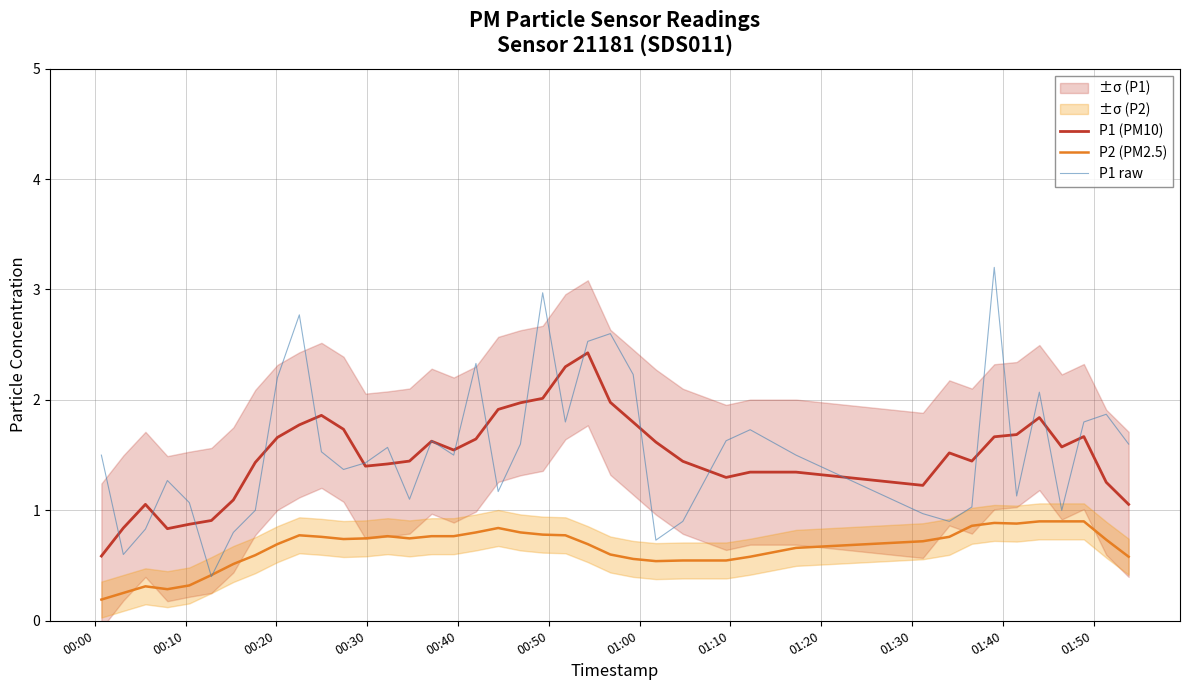

In P1 (PM10), how many points are lower than both neighbors (excluding endpoints)?

7